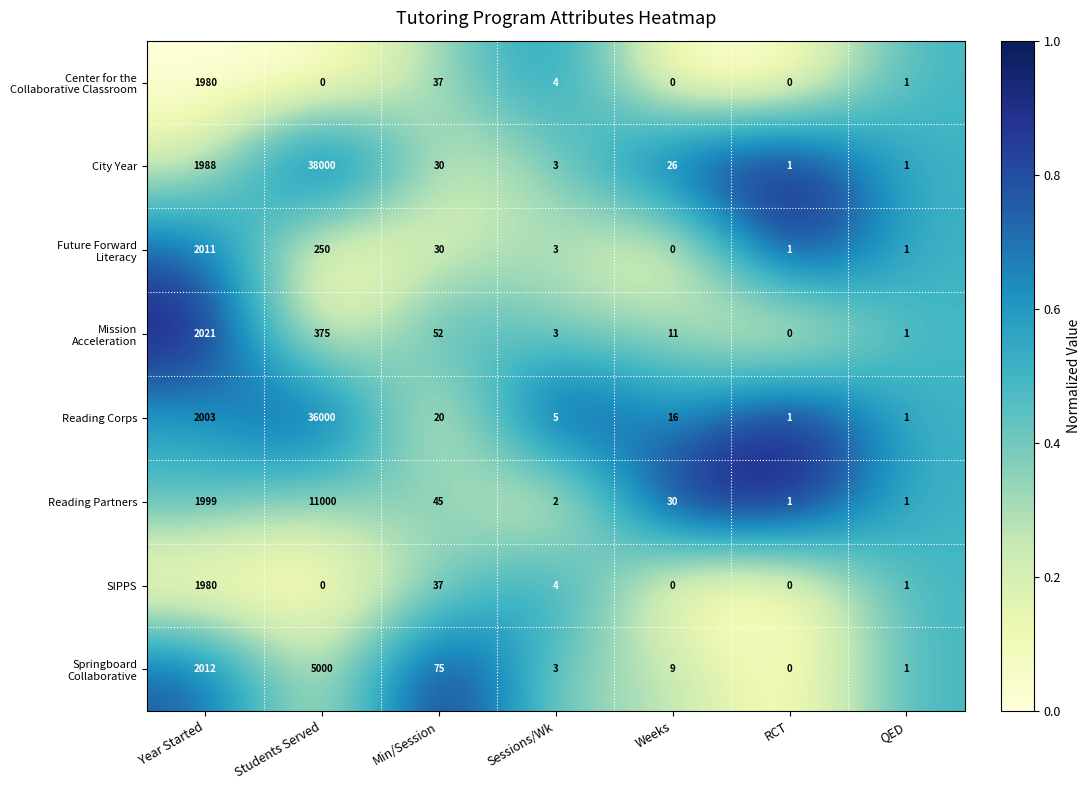

True or false: City Year has a value of 1 at RCT.

True